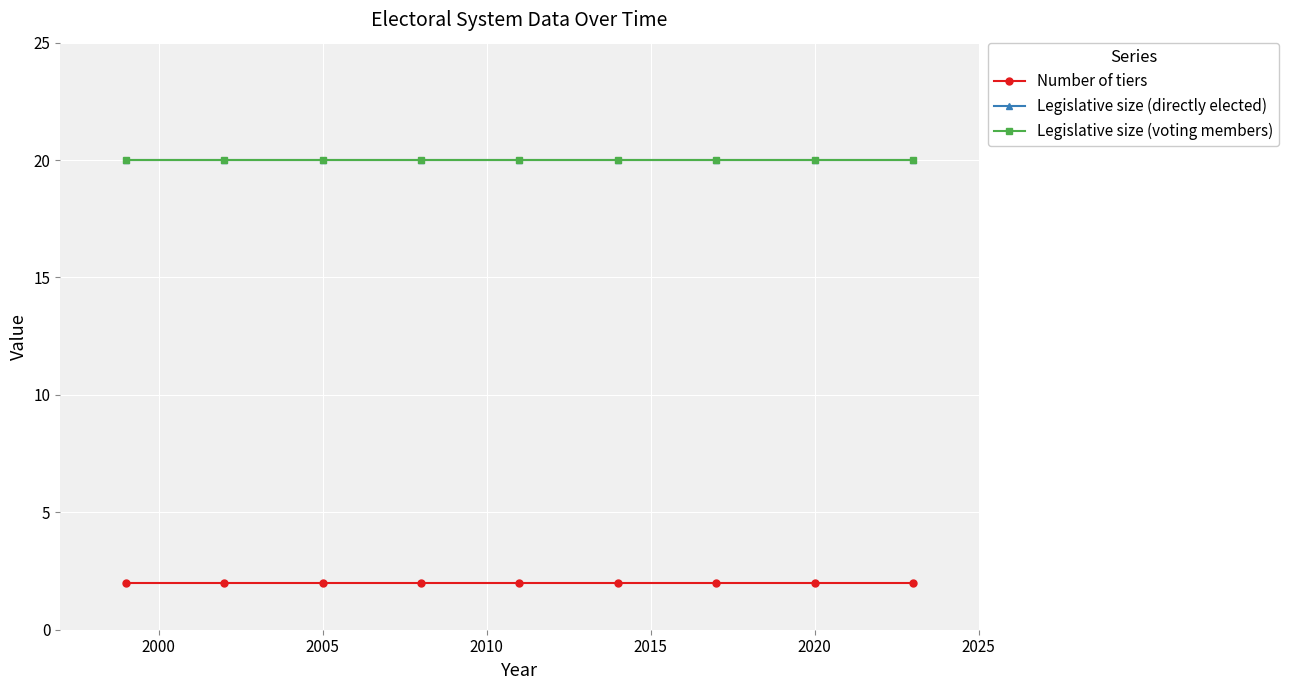

Is this an area chart (filled region under the line)?

No